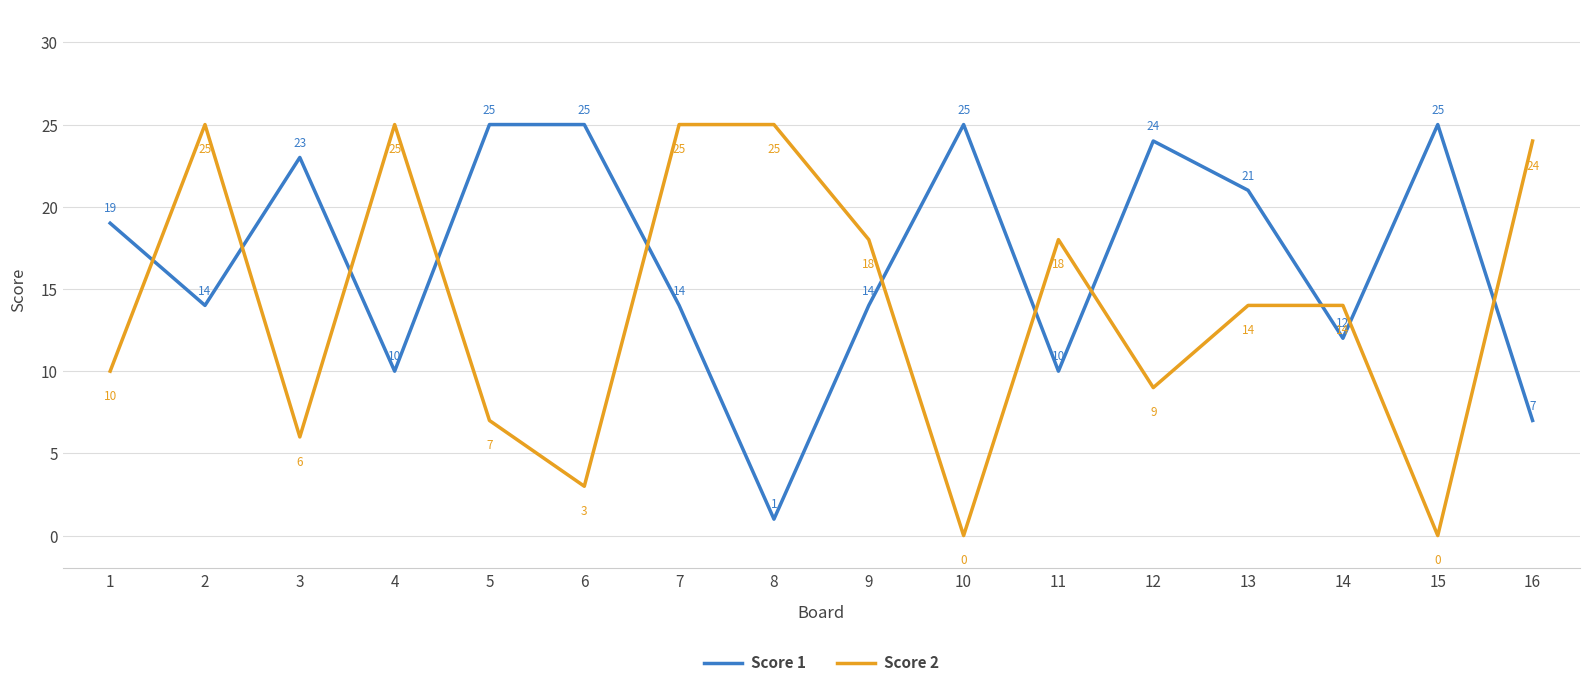

Reading left to right, list all the values displayed in this chart.

Score 1: 1=19	2=14	3=23	4=10	5=25	6=25	7=14	8=1	9=14	10=25	11=10	12=24	13=21	14=12	15=25	16=7
Score 2: 1=10	2=25	3=6	4=25	5=7	6=3	7=25	8=25	9=18	10=0	11=18	12=9	13=14	14=14	15=0	16=24